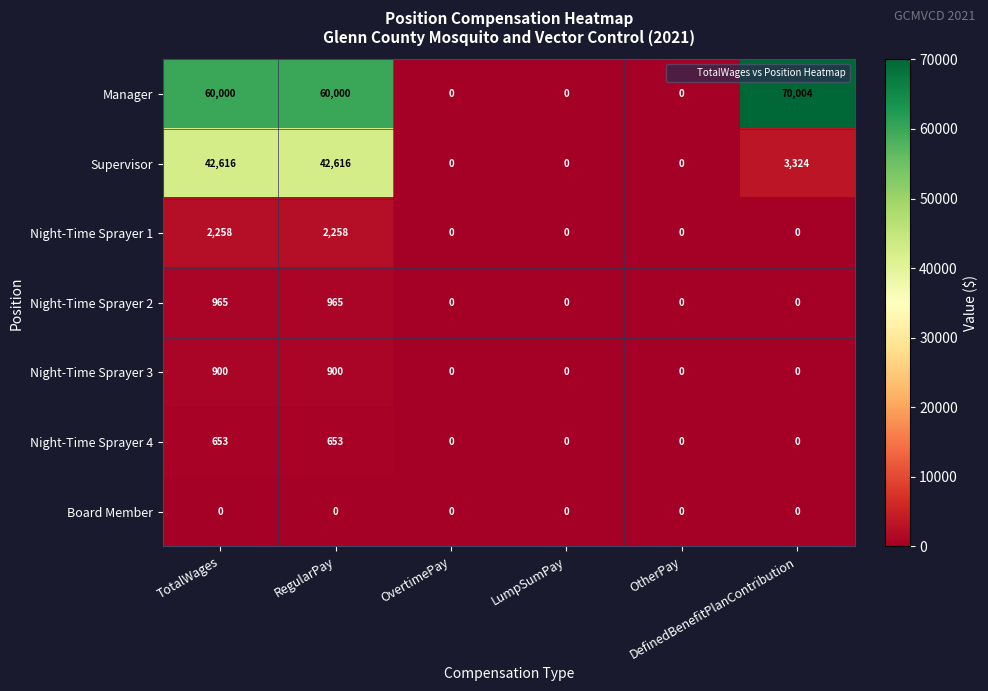

Count the Night-Time Sprayer 3 values in the range 0 to 900.

6